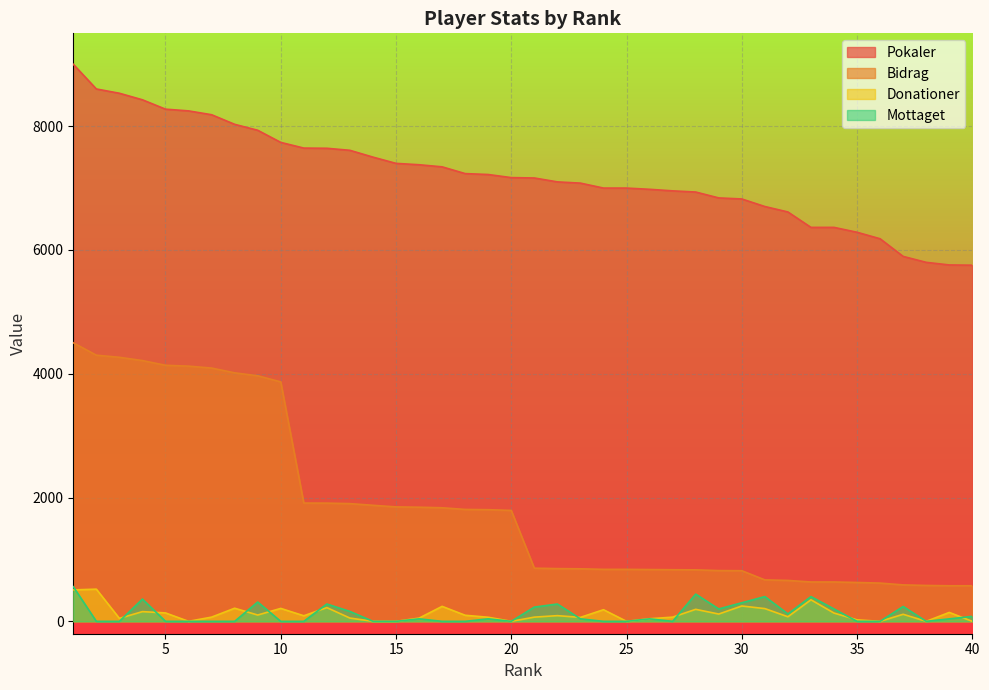

At which category does Mottaget reach its first local peak?

4